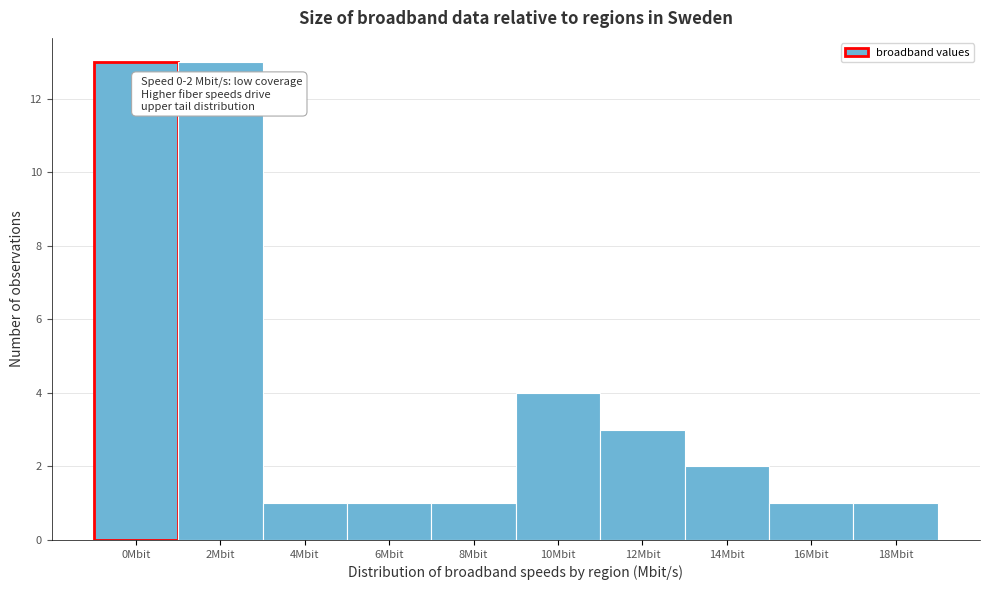

Reading right to left, extract all data points from this chart.

18Mbit=1	16Mbit=1	14Mbit=2	12Mbit=3	10Mbit=4	8Mbit=1	6Mbit=1	4Mbit=1	2Mbit=13	0Mbit=13